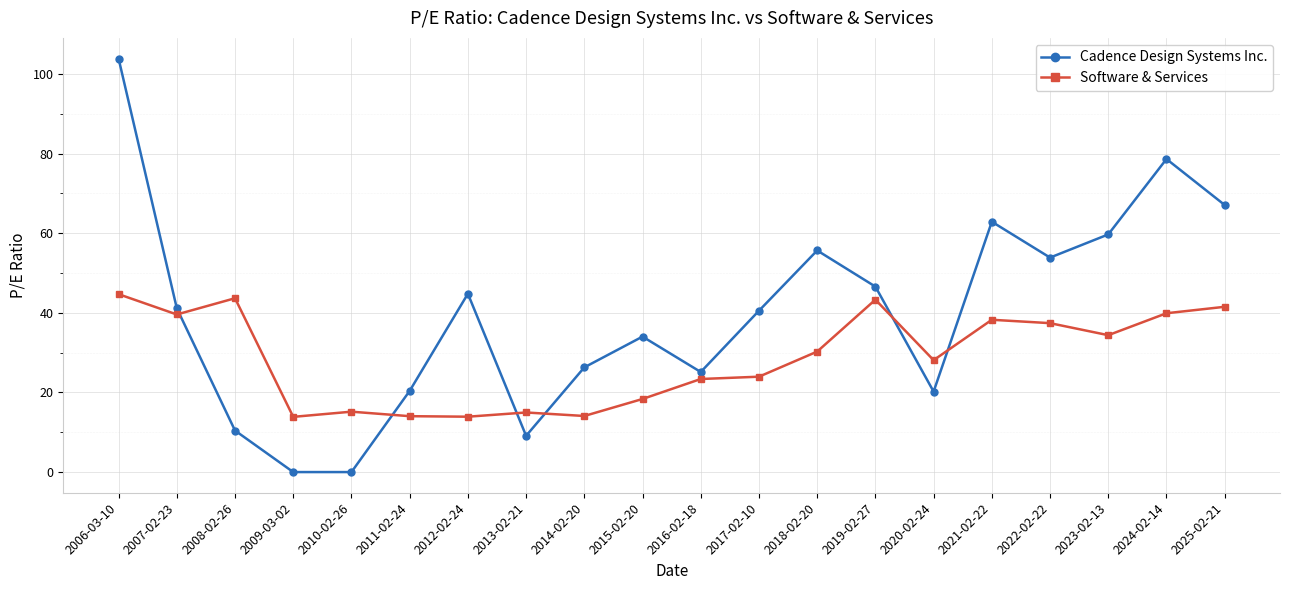

At which category does Software & Services reach its first local valley?

2007-02-23